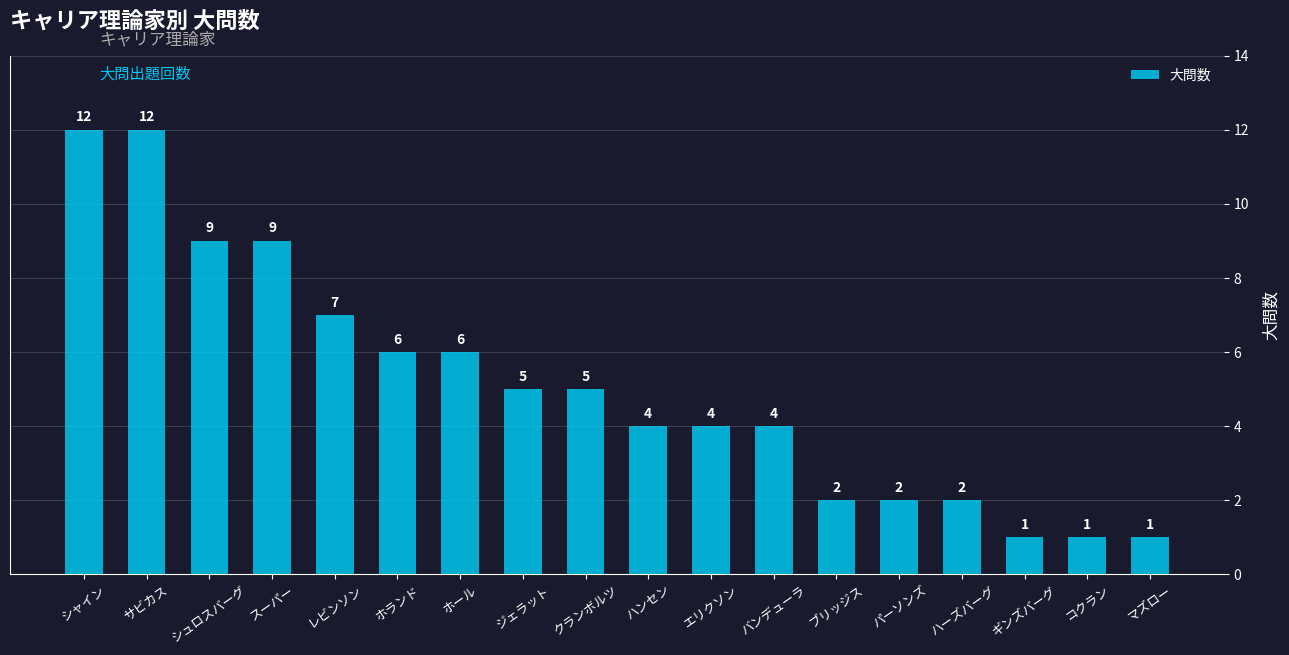

Reading left to right, what are all the values shown in this chart?

12	12	9	9	7	6	6	5	5	4	4	4	2	2	2	1	1	1